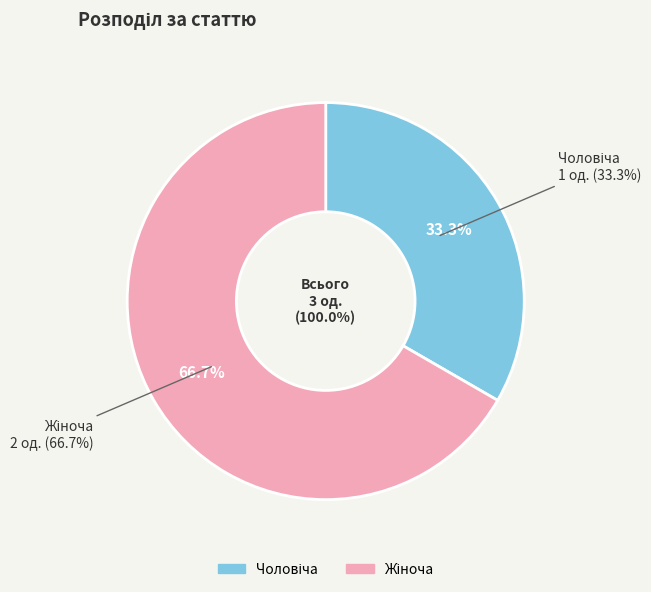

To the nearest percent, what is the average slice percentage?

50%